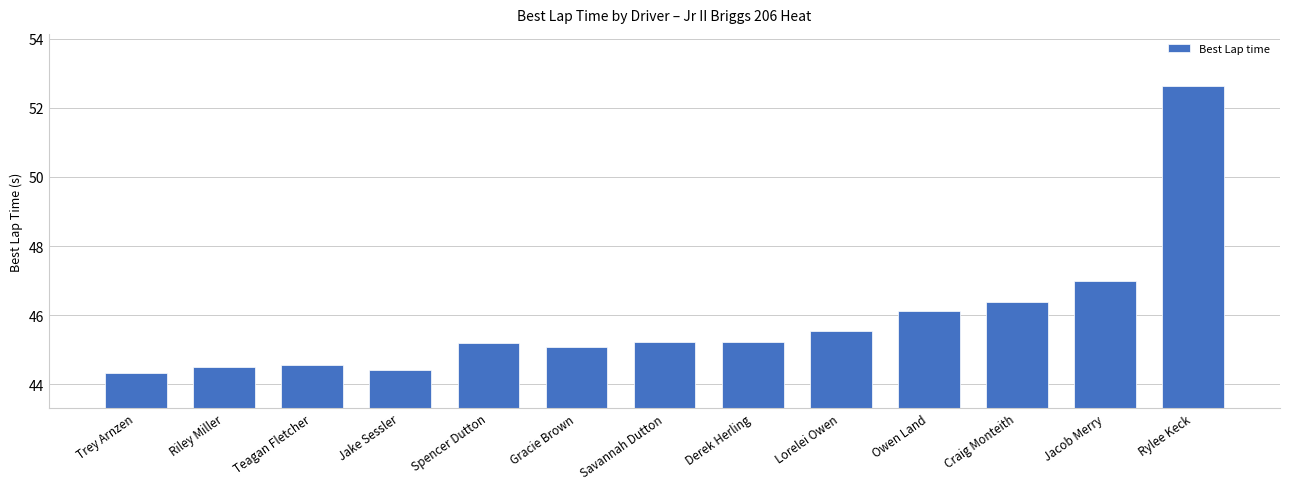

How many bars are there in total?

13